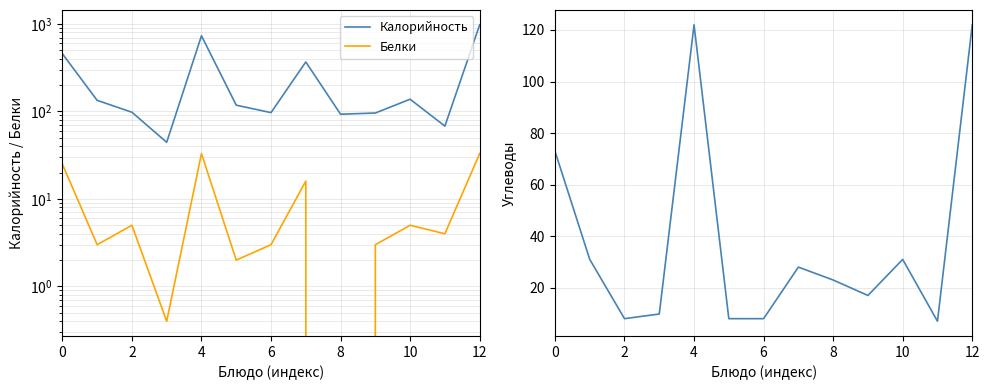

True or false: Калорийность and Белки intersect in this chart.

False